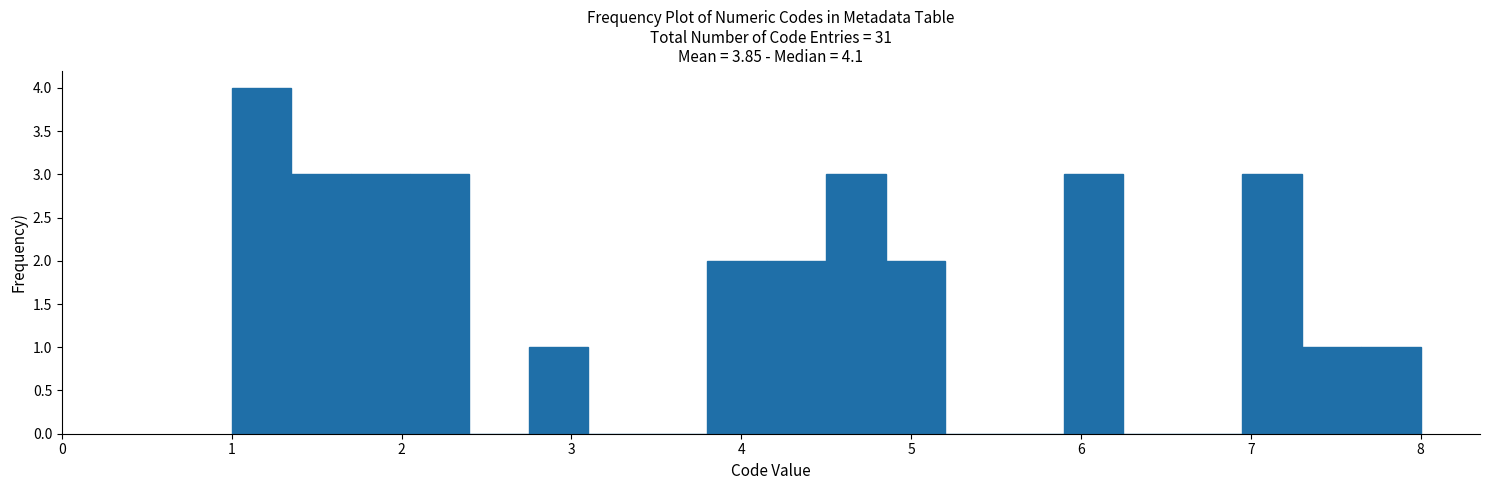

Around what value on the x-axis is the tallest bar? Give the approximate position of its centre, as read against the axis.

1.2